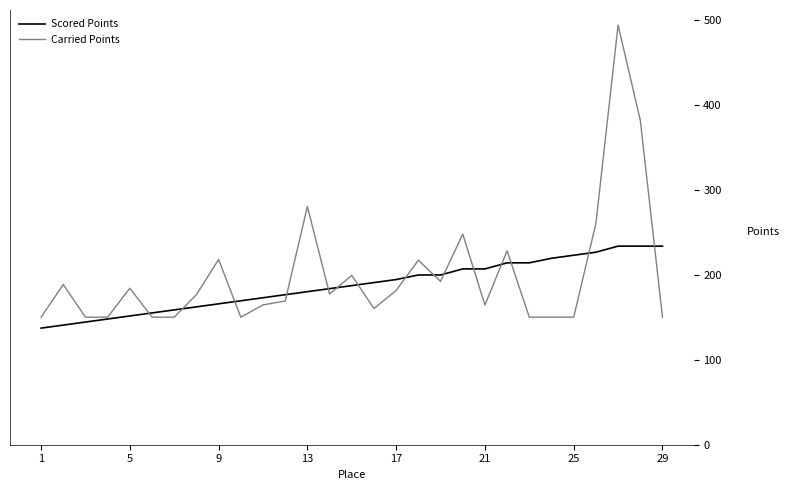

What is the highest value of the Carried Points series?

493.5